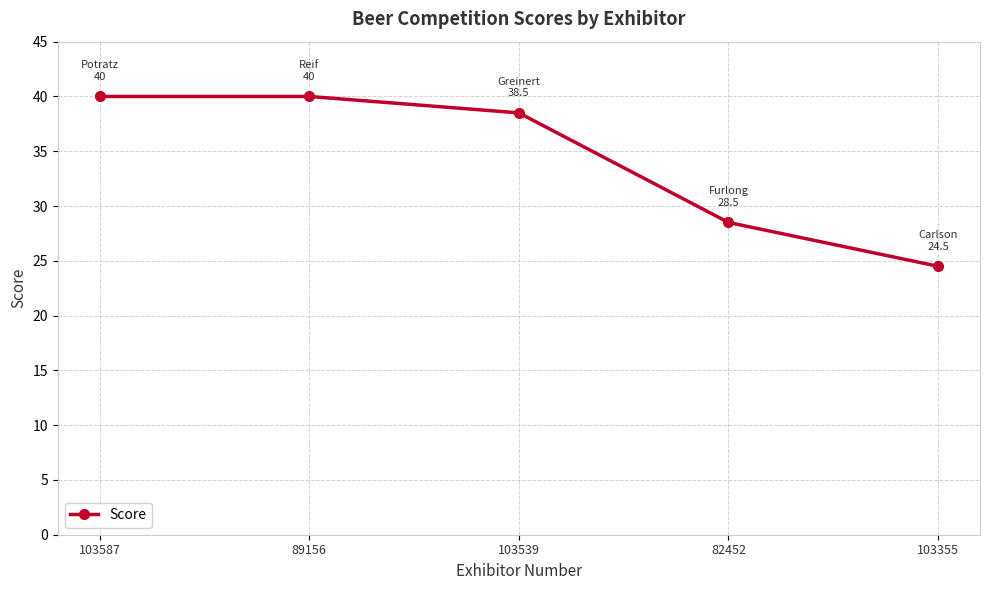

What is the minimum value shown in the chart?

24.5